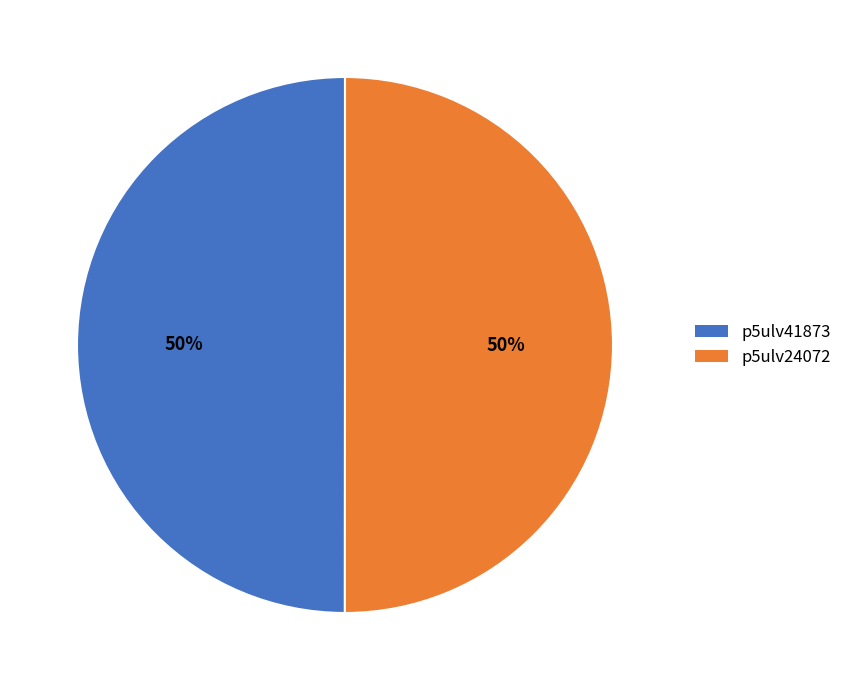

Is it true that p5ulv41873 is 37% of the pie?

False